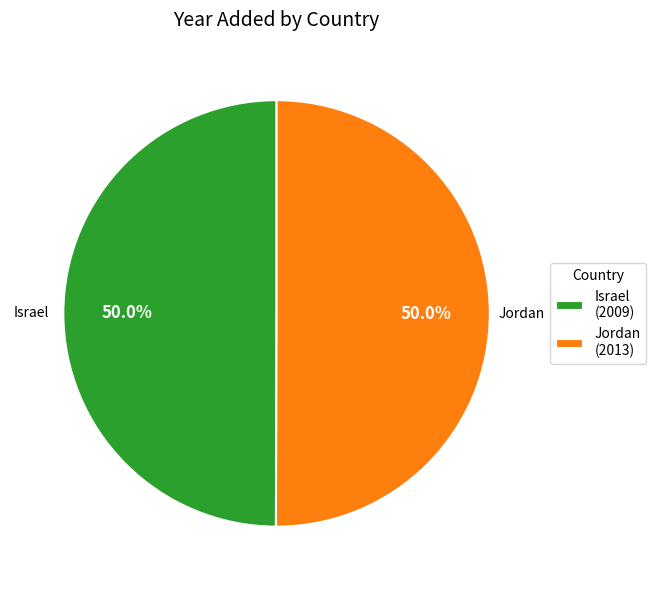

How much of the chart is everything except Israel?

50.0%